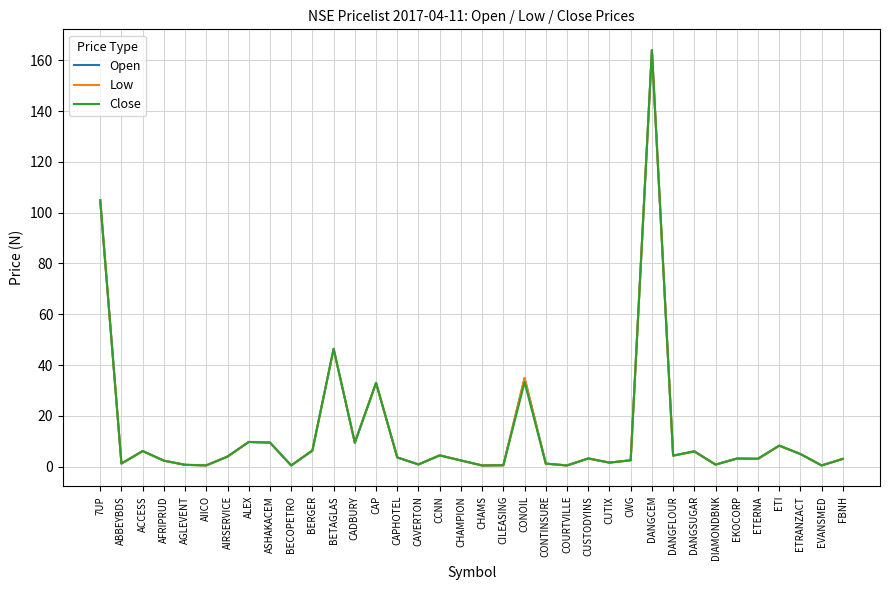

At which category is the sum across all series the highest?

DANGCEM